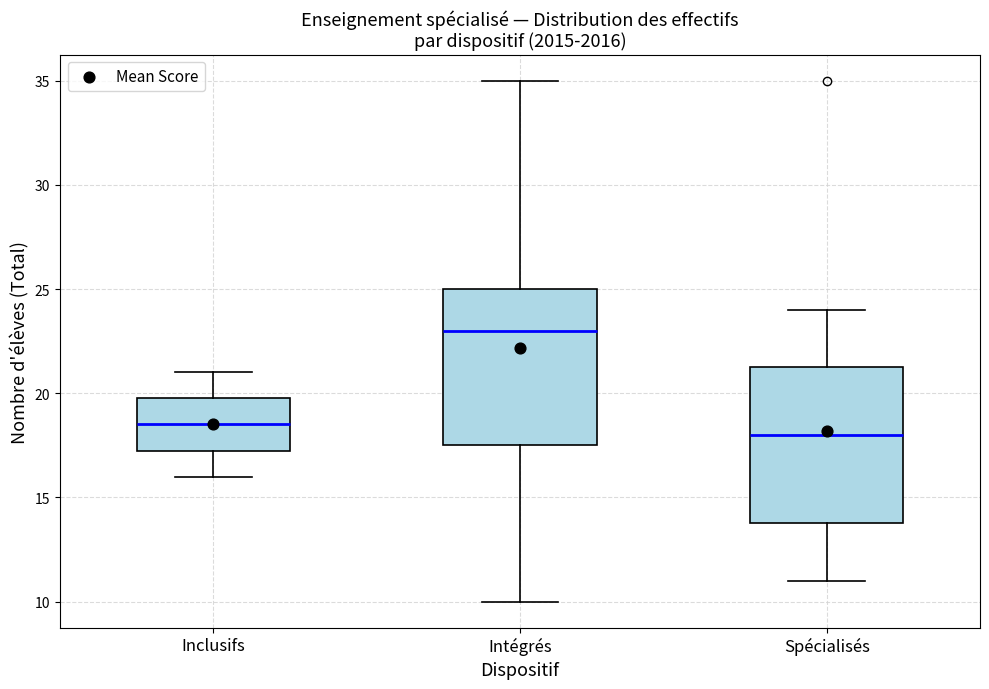

Reading left to right, transcribe this box plot: for each box, give where its median line is, the range the box spans, and where its two whiskers end, as read against the y-axis. The values are not printed on the chart, so give them approximately, as read against the axis.

Inclusifs: median 18.5, box 17.5 to 20.0, whiskers 16.0 to 21.0
Intégrés: median 23.0, box 17.5 to 25.0, whiskers 10.0 to 35.0
Spécialisés: median 18.0, box 14.0 to 21.5, whiskers 11.0 to 24.0